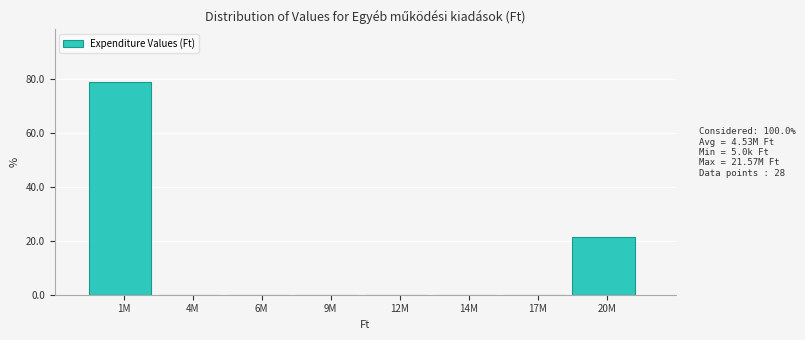

Reading left to right, list all the values displayed in this chart.

1M=78.6	4M=0.0	6M=0.0	9M=0.0	12M=0.0	14M=0.0	17M=0.0	20M=21.4